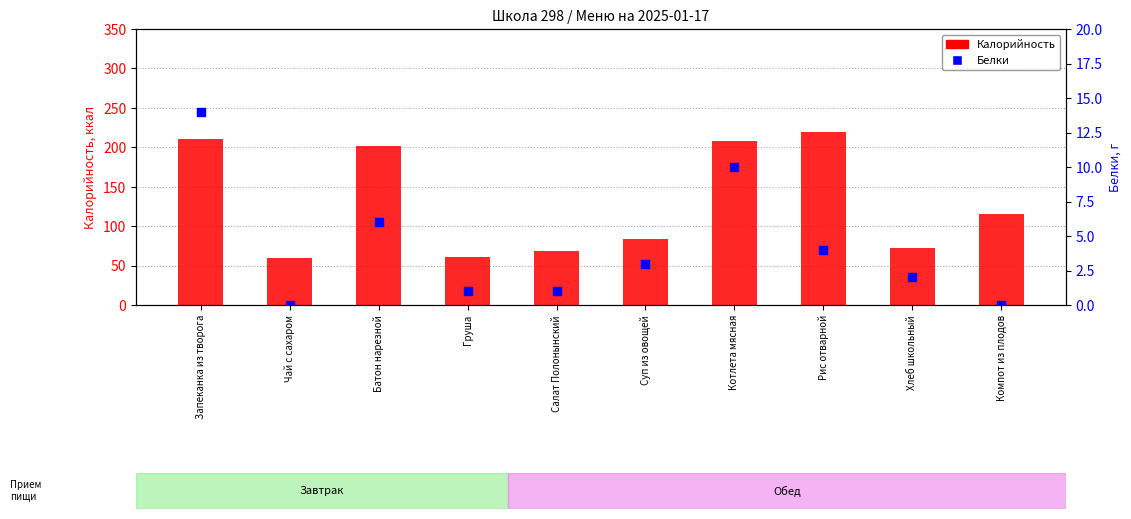

What is the total value across all series at Компот из плодов?

115